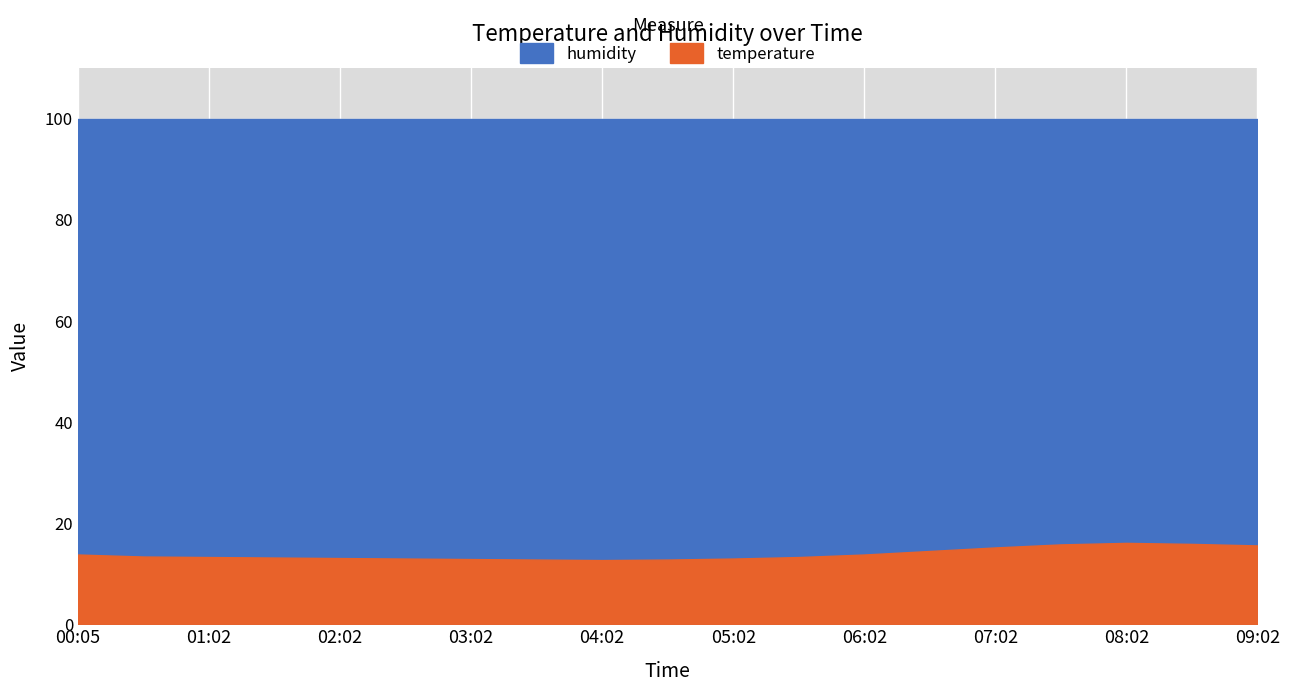

What is the difference between the maximum and minimum values in the temperature series?

3.4